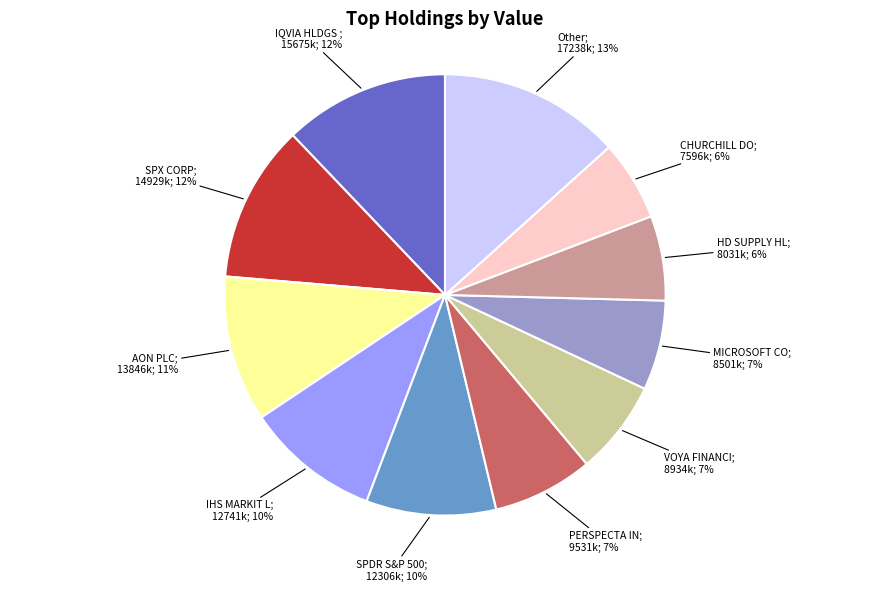

To the nearest percent, what is the difference between the largest and smallest slice percentages?

7%